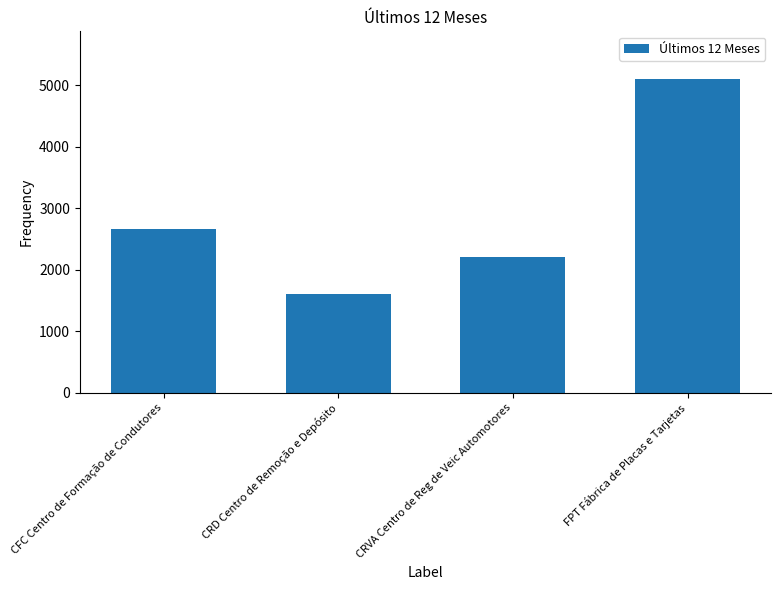

What value does the data have at FPT Fábrica de Placas e Tarjetas, to the nearest 10?

5110